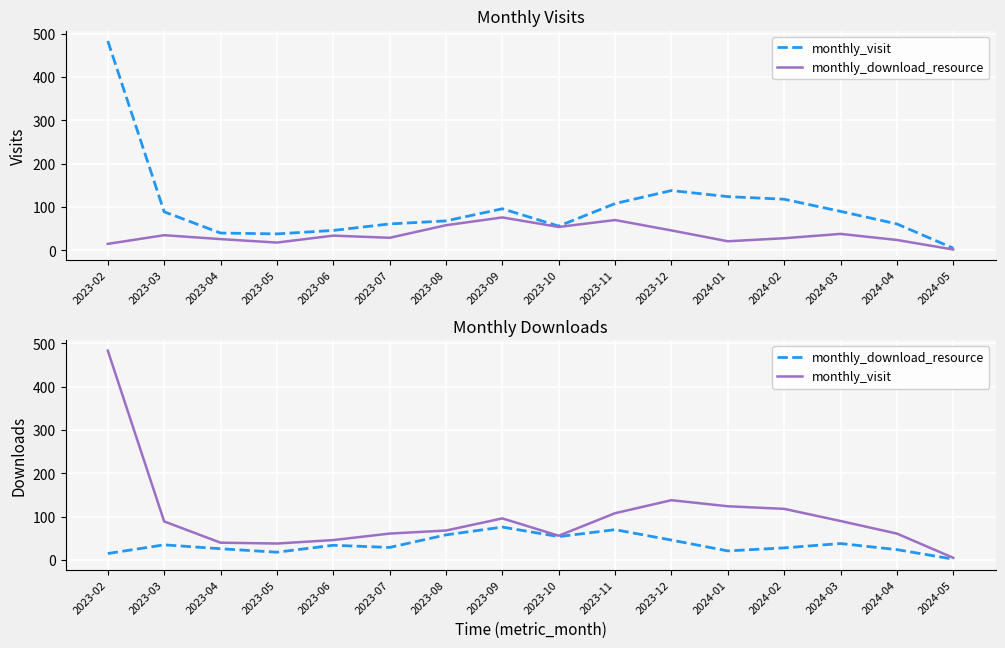

In monthly_visit, how many points are higher than both neighbors (excluding endpoints)?

2